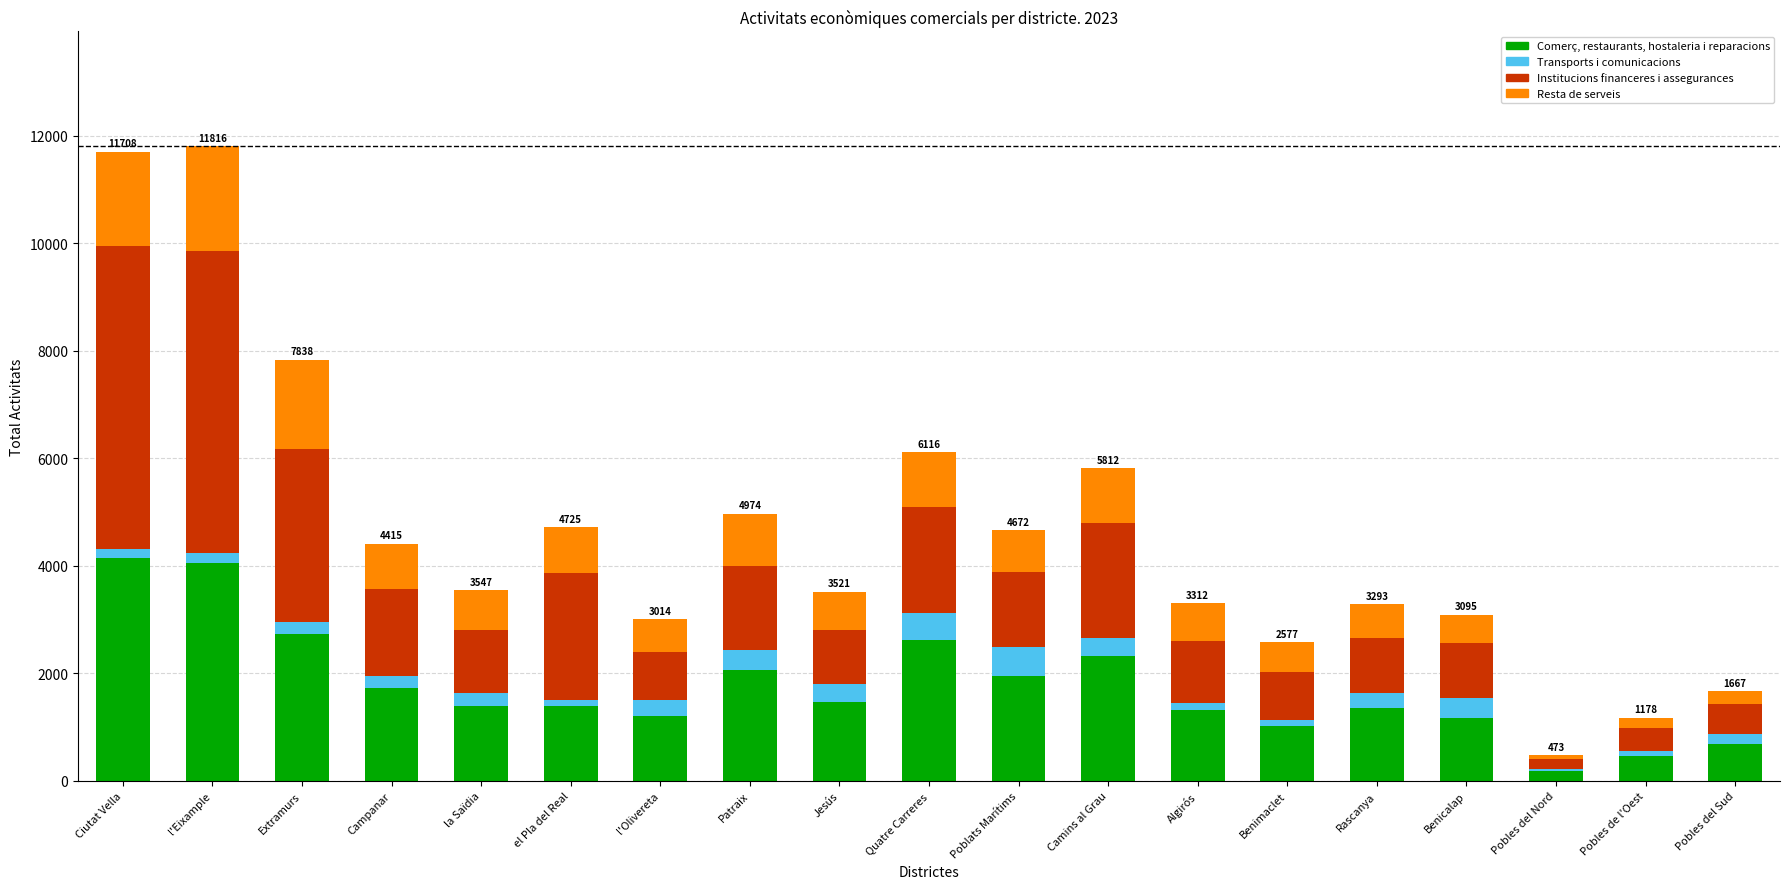

What is the maximum value for Comerç, restaurants, hostaleria i reparacions?

4152